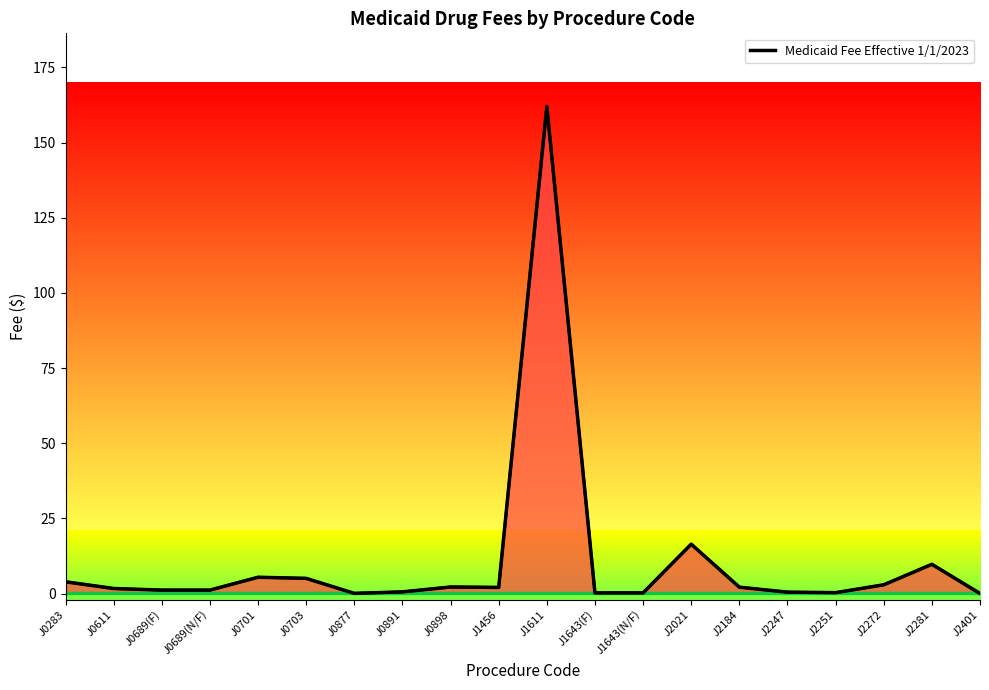

At which category does the chart reach its peak across all series?

J1611